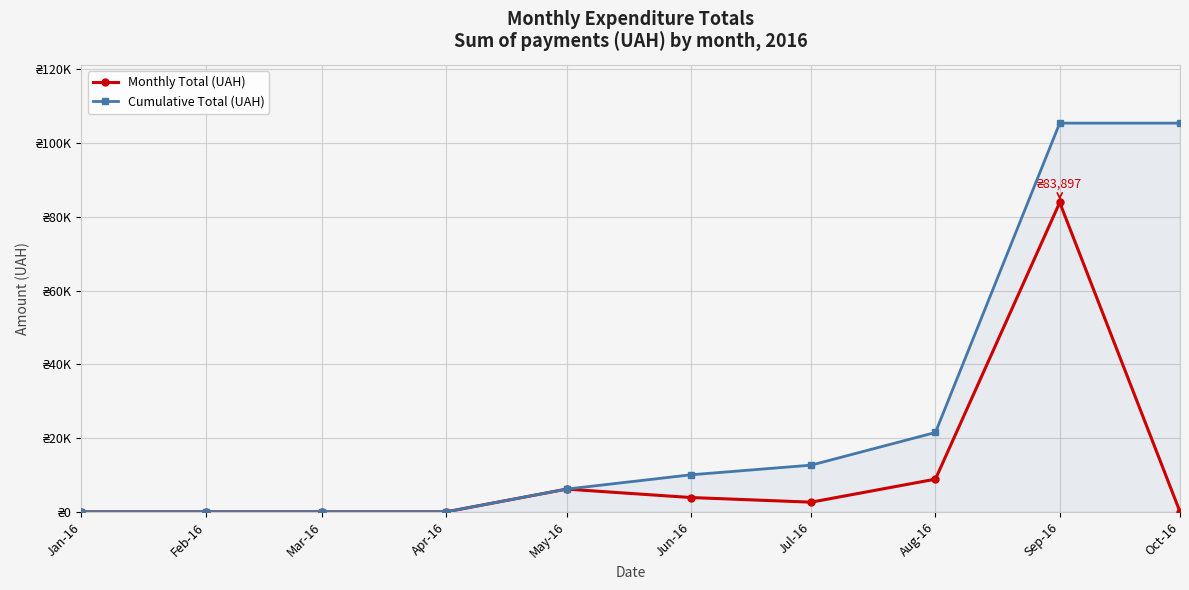

Is this an area chart (filled region under the line)?

No